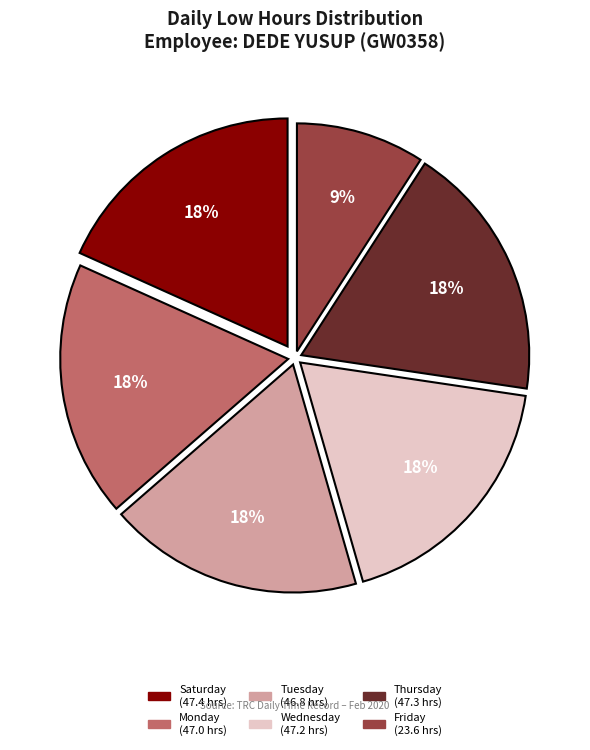

To the nearest percent, what is the average slice percentage?

17%